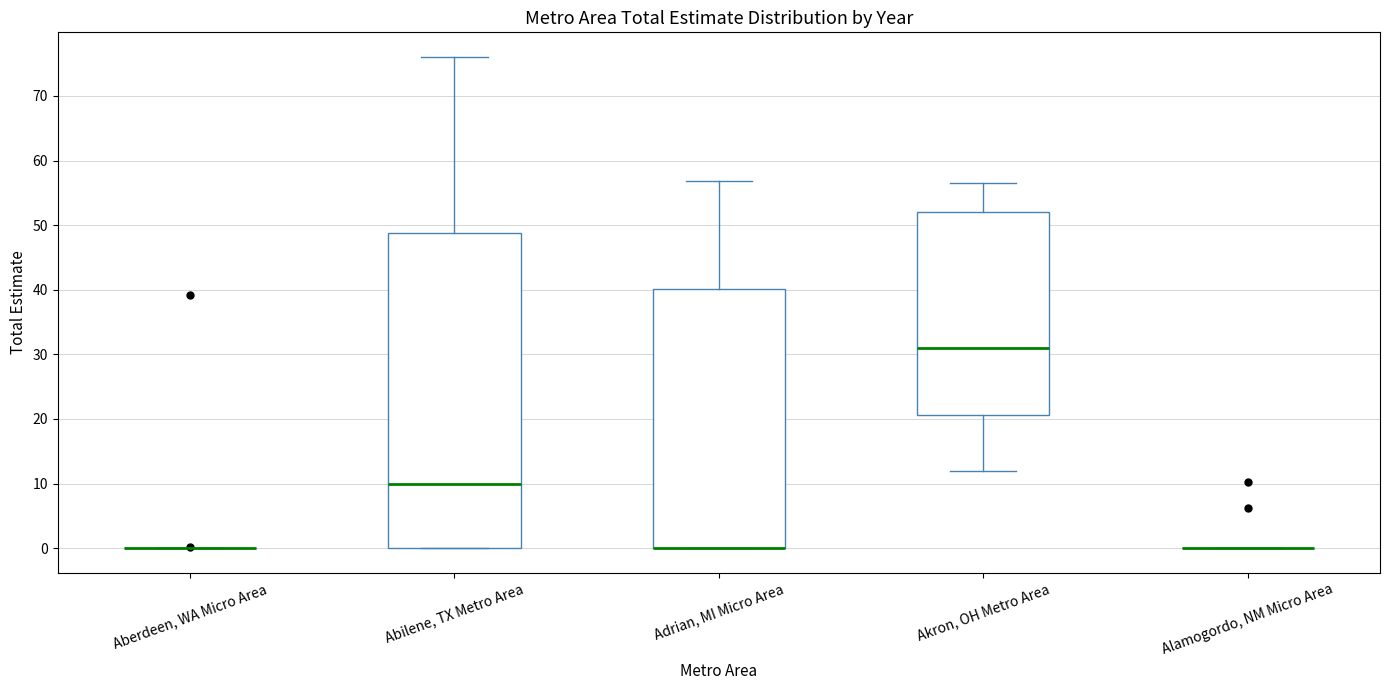

Reading left to right, transcribe this box plot: for each box, give where its median line is, the range the box spans, and where its two whiskers end, as read against the y-axis. The values are not printed on the chart, so give them approximately, as read against the axis.

Aberdeen, WA Micro Area: box collapsed to a line at 0, whiskers 0 to 0
Abilene, TX Metro Area: median 10, box 0 to 49, whiskers 0 to 76
Adrian, MI Micro Area: median 0 (drawn on the box's lower edge), box 0 to 40, whiskers 0 to 57
Akron, OH Metro Area: median 31, box 21 to 52, whiskers 12 to 57
Alamogordo, NM Micro Area: box collapsed to a line at 0, whiskers 0 to 0